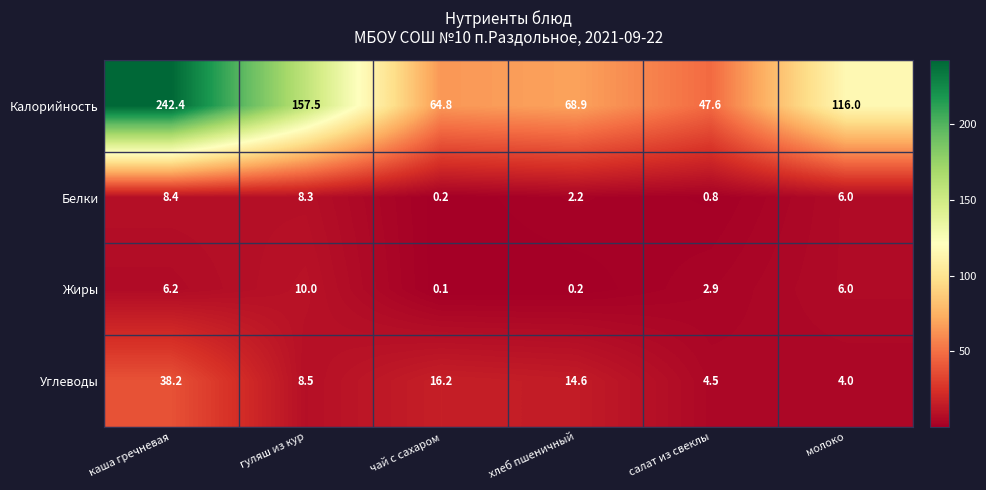

At how many categories does at least one series exceed 43?

6